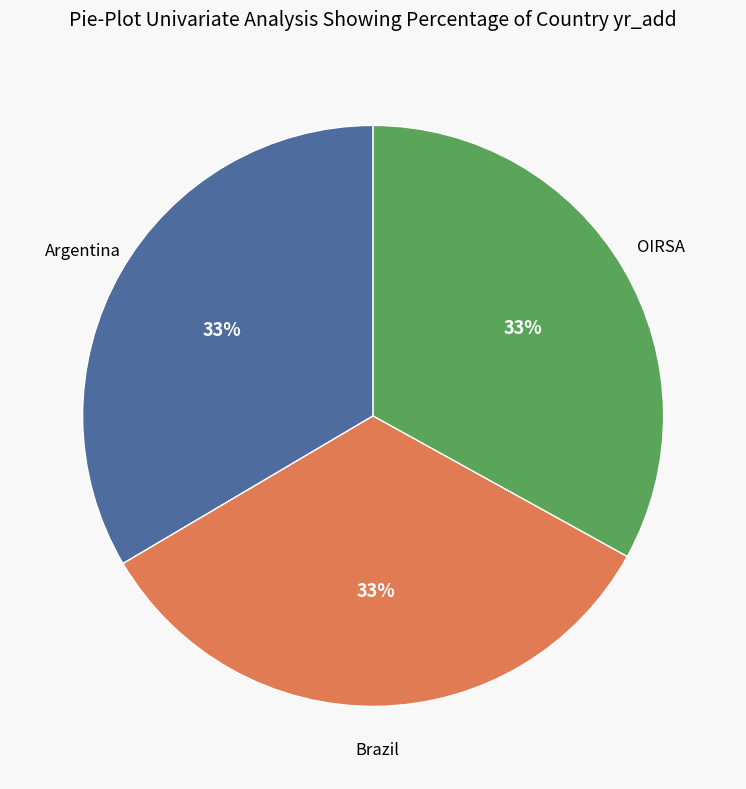

Does any single category account for the majority?

No